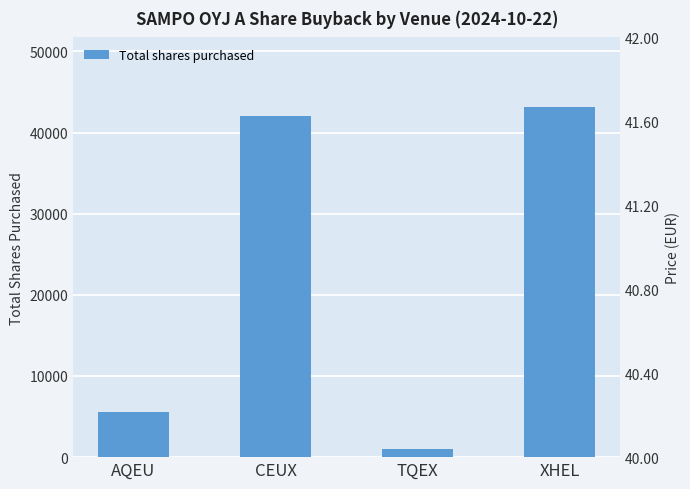

Where is the data nearest to the value 22056?

AQEU